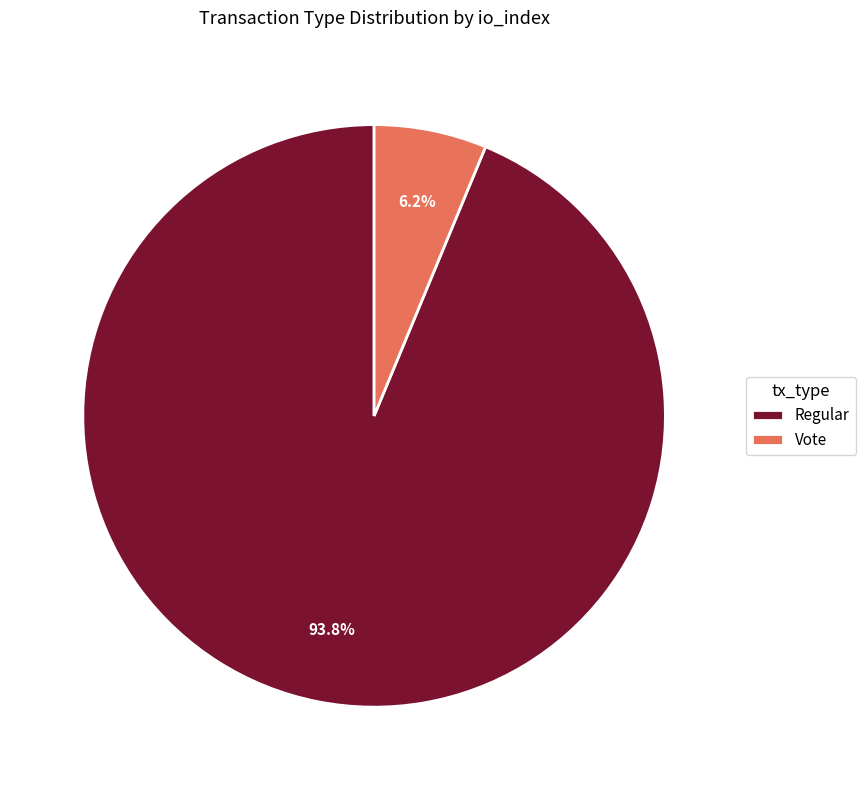

To the nearest percent, what percentage of the pie is Regular?

94%